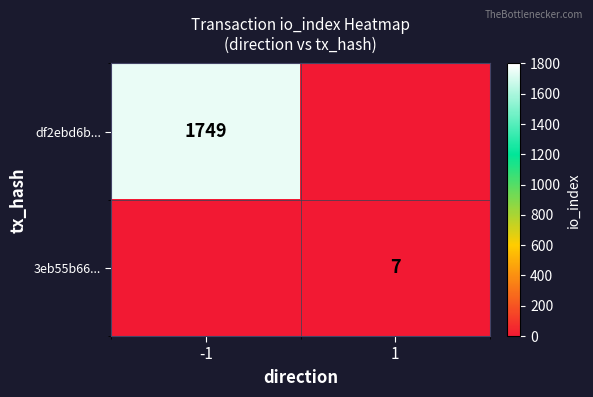

The df2ebd6b... series shows 1749 at -1. True or false?

True